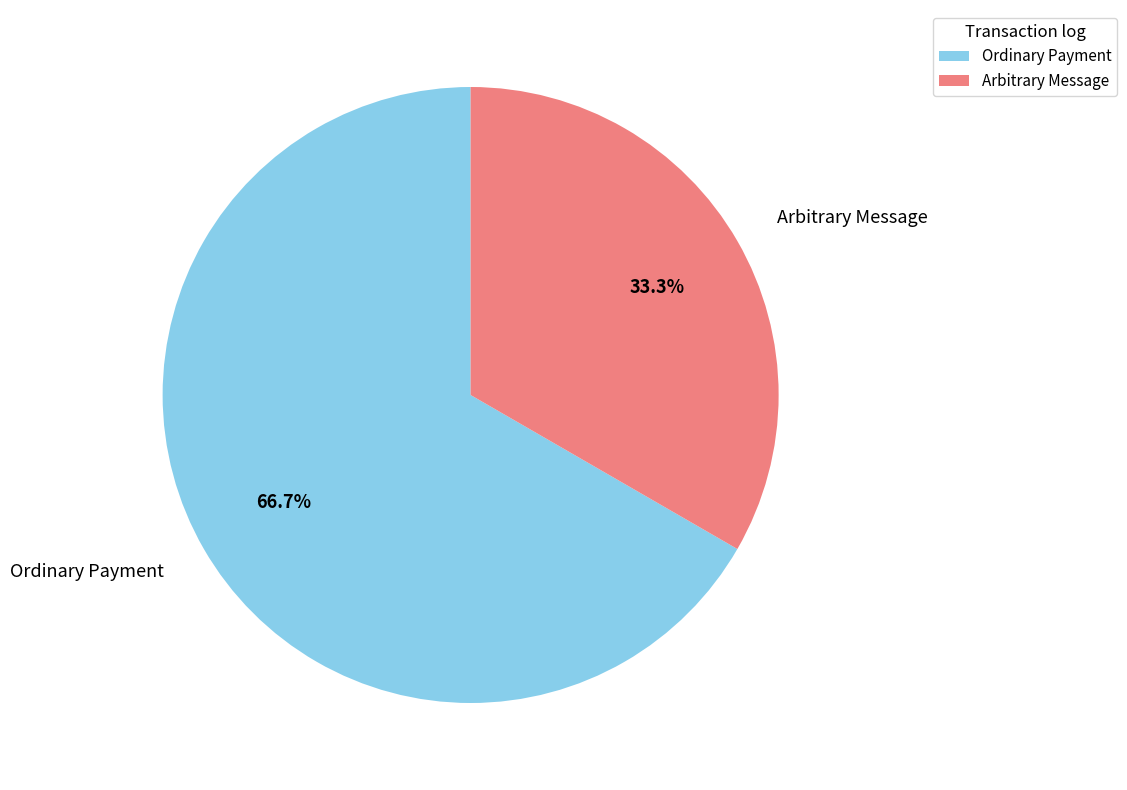

What portion of the pie excludes Ordinary Payment?

33.3%